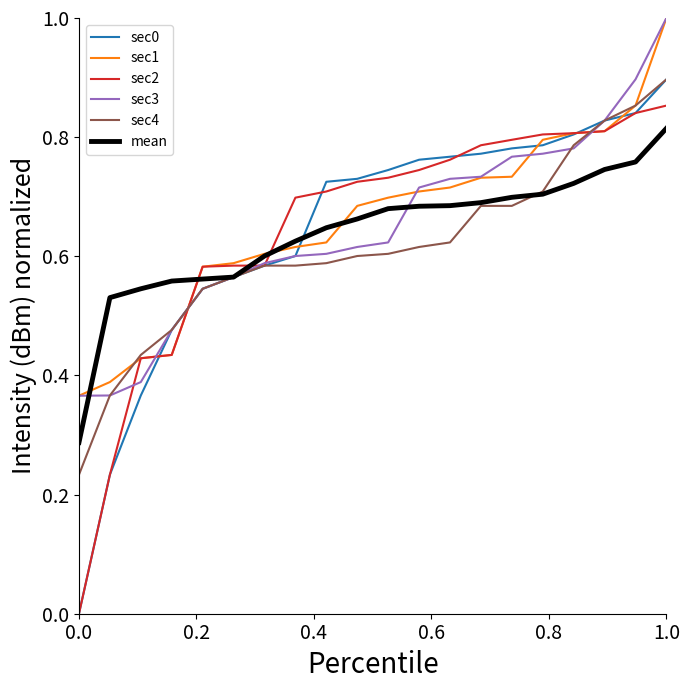

At how many categories does at least one series exceed 0?

20